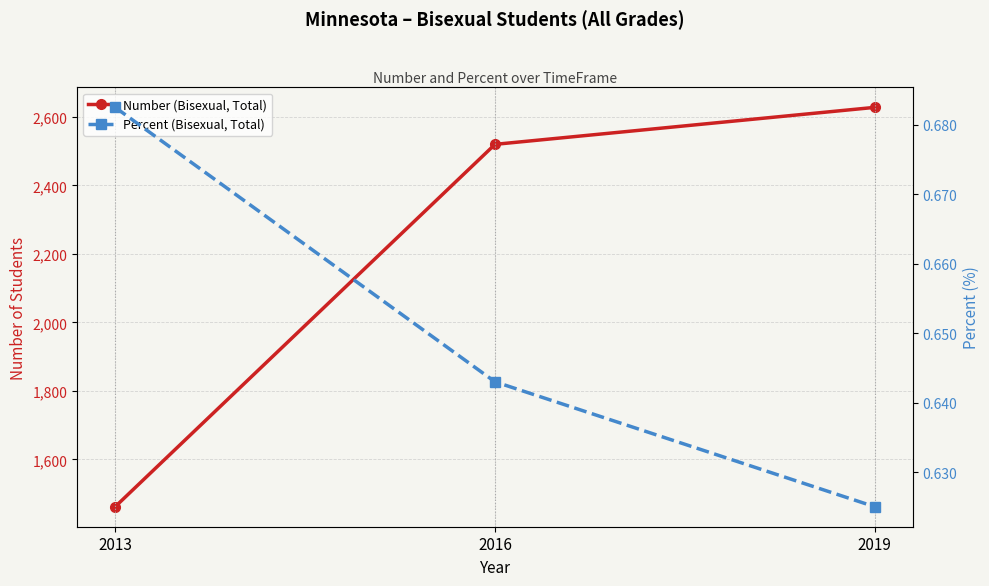

True or false: Number (Bisexual, Total) has a value of 1004.4 at 2013.

False